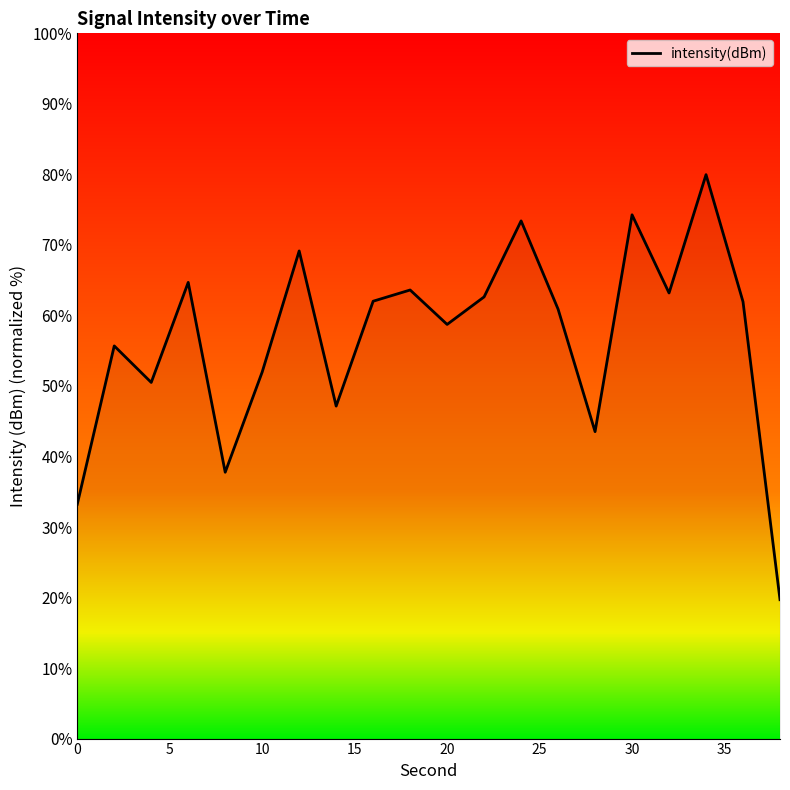

Count the number of data series in this chart.

1